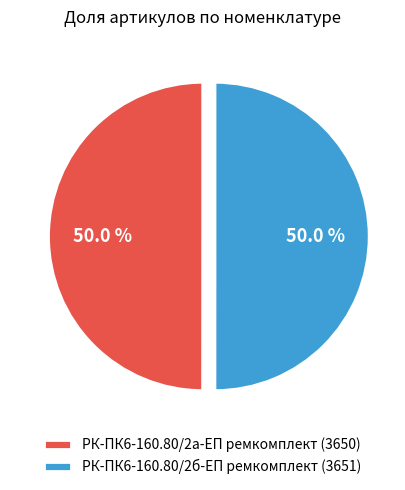

What is the ratio of the value at РК-ПК6-160.80/2а-ЕП ремкомплект (3650) to the value at РК-ПК6-160.80/2б-ЕП ремкомплект (3651)?

1.0